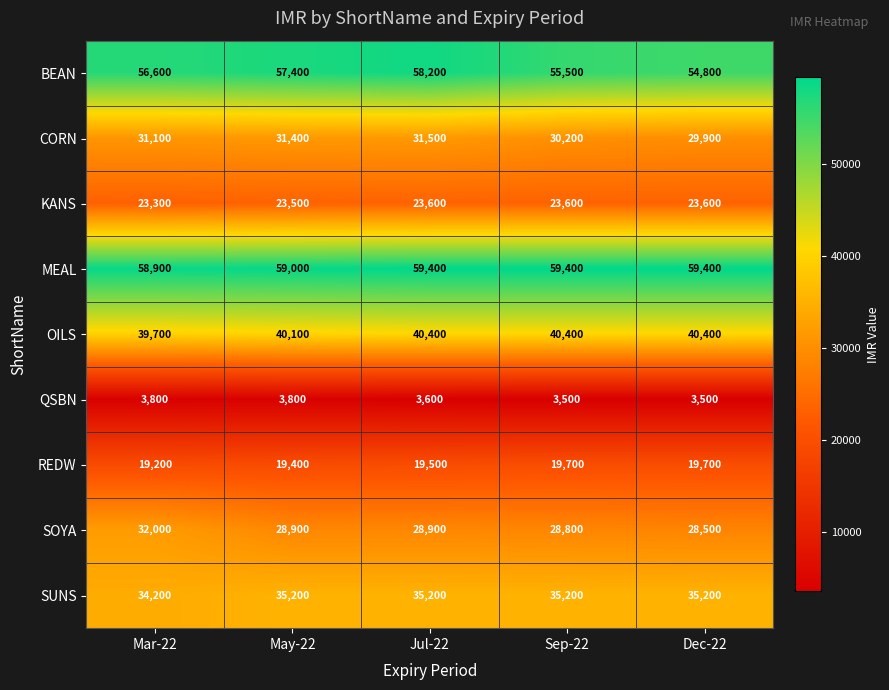

List the series in order of their peak value, highest first.

MEAL, BEAN, OILS, SUNS, SOYA, CORN, KANS, REDW, QSBN